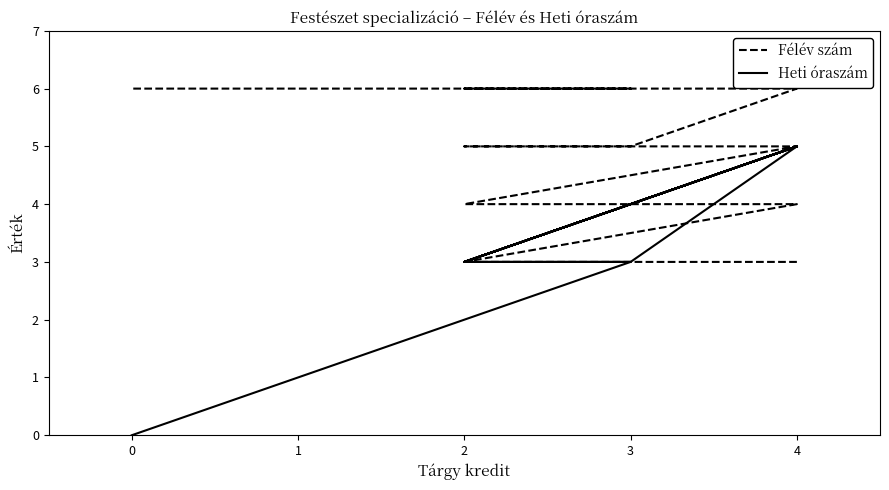

How many times do Heti óraszám and Félév szám cross each other?

1